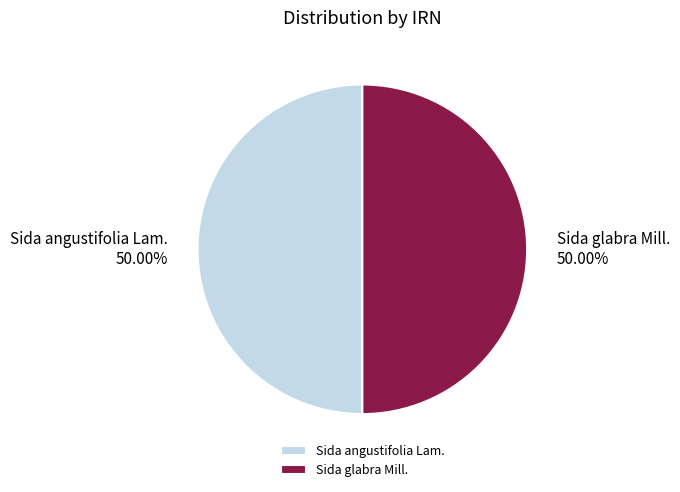

How many slices are in this pie chart?

2